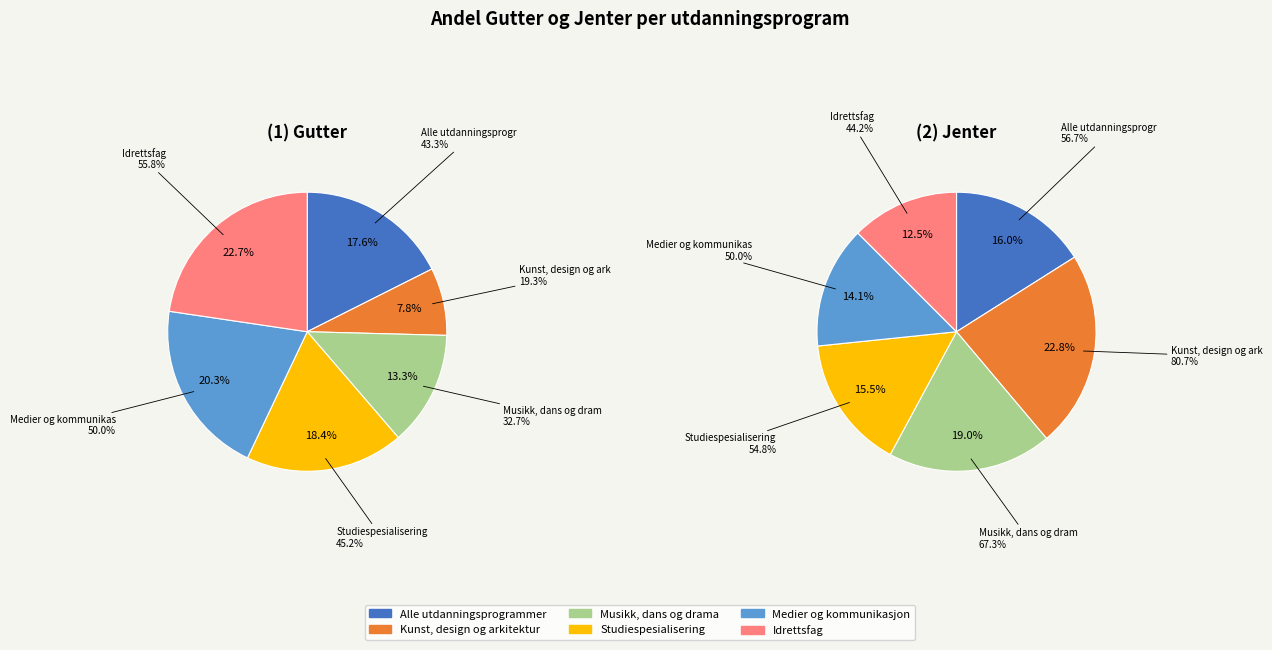

To the nearest percent, what is the difference between the largest and smallest slice percentages?

15%